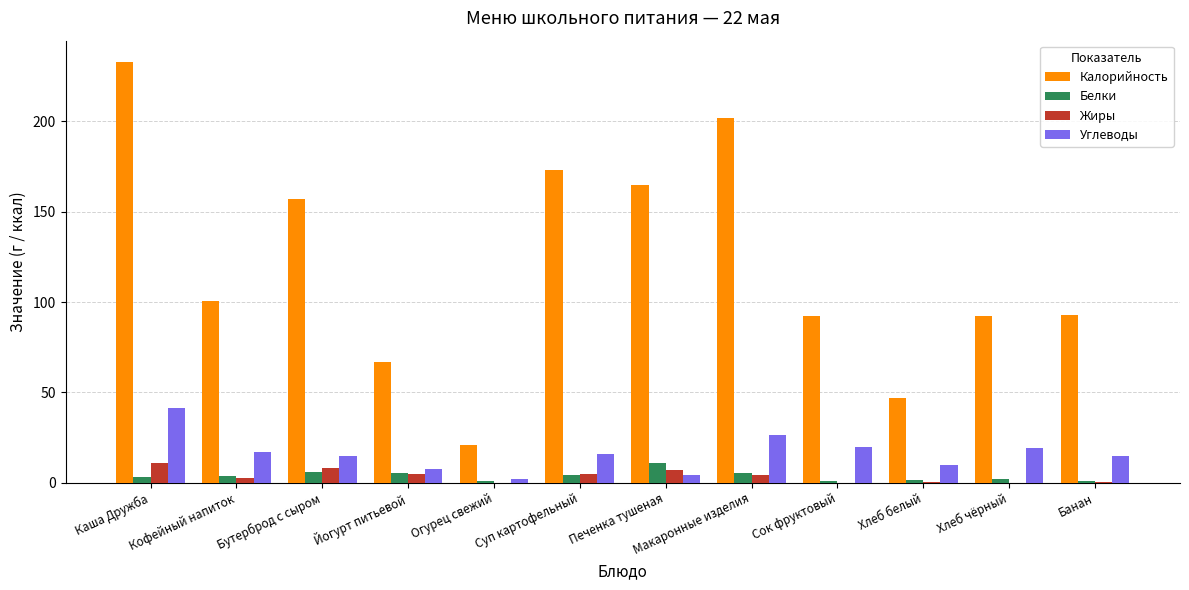

What is the total value across all series at Каша Дружба?

288.5